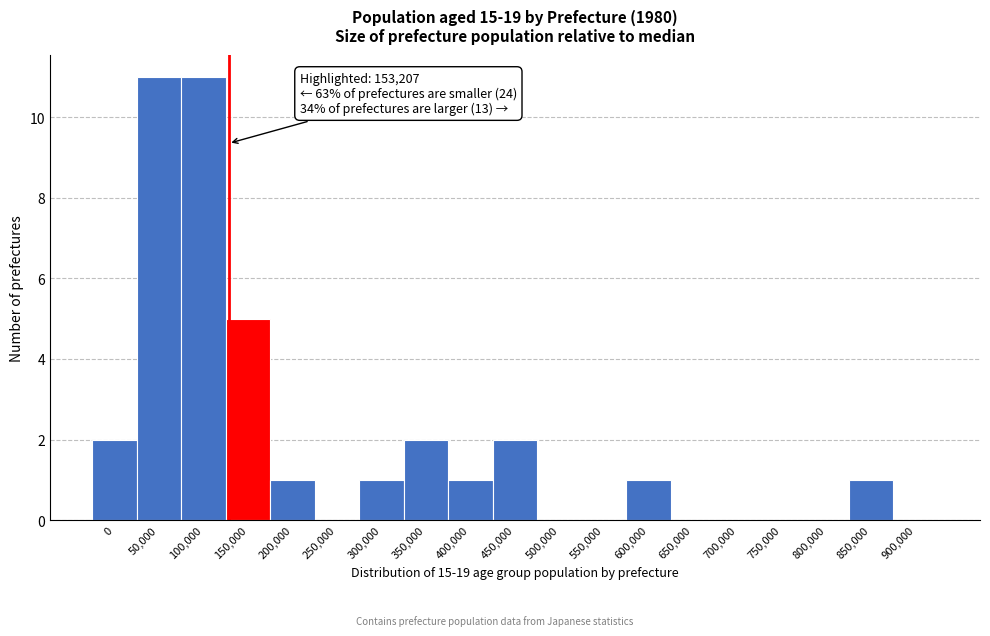

Reading left to right, transcribe all the data shown in this chart.

0=2	50,000=11	100,000=11	150,000=5	200,000=1	250,000=0	300,000=1	350,000=2	400,000=1	450,000=2	500,000=0	550,000=0	600,000=1	650,000=0	700,000=0	750,000=0	800,000=0	850,000=1	900,000=0